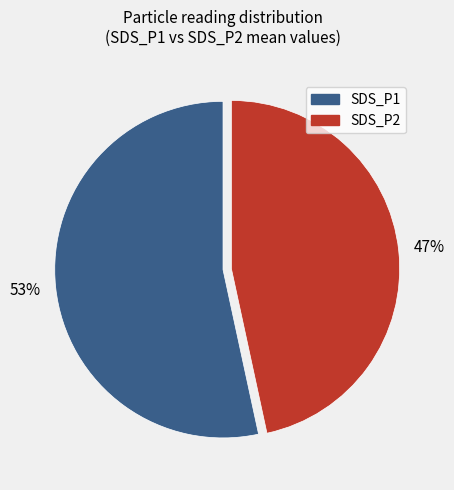

What percentage is the SDS_P1 slice, to the nearest percent?

53%